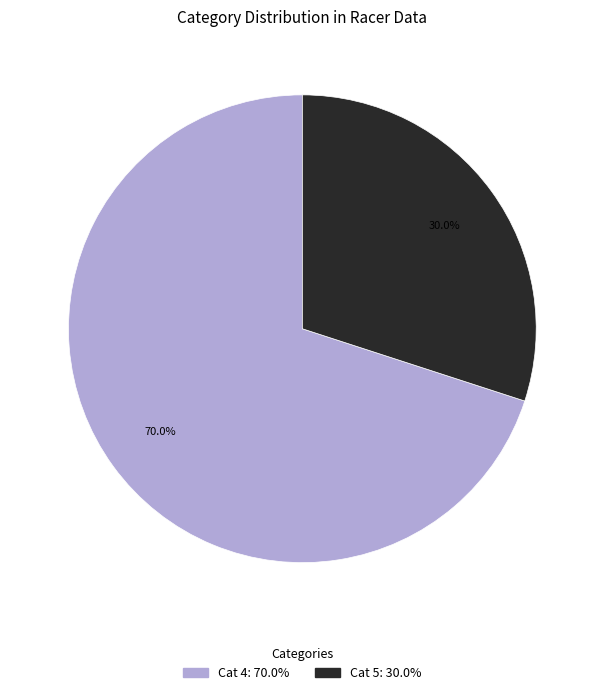

Count the number of slices in the pie.

2